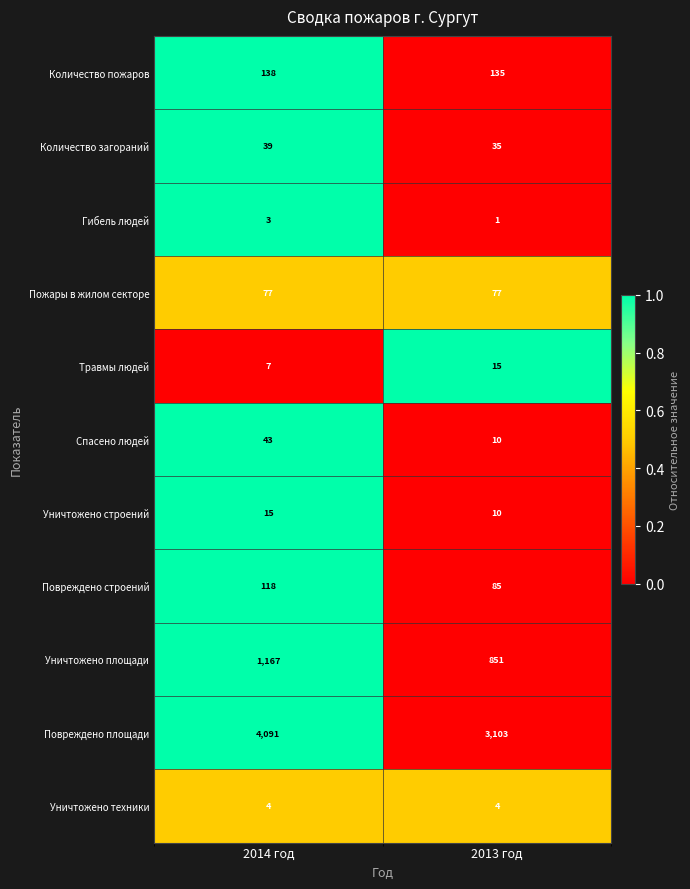

What is the difference between the maximum and minimum values in the Повреждено строений series?

33